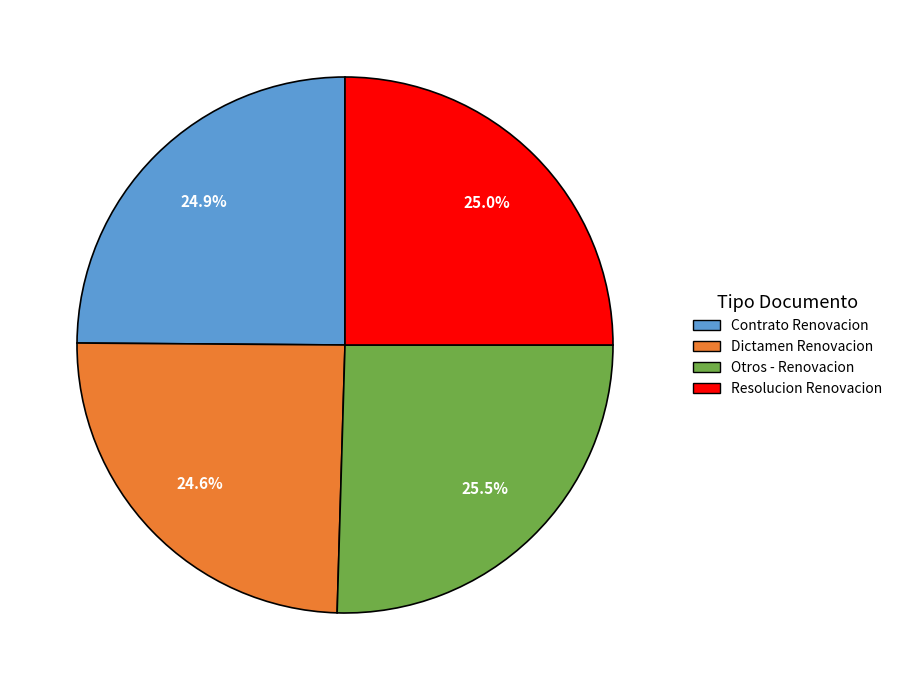

How much of the chart is everything except Dictamen Renovacion?

75.4%